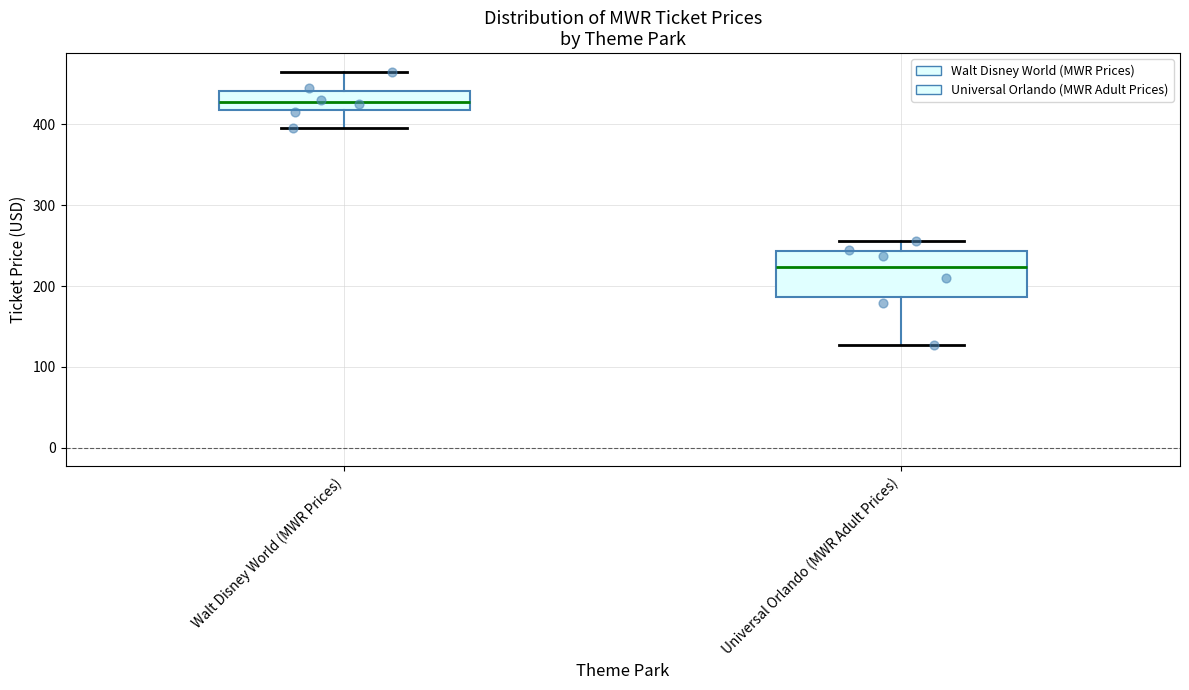

Which box is the tallest, from its lower edge to its upper edge?

Universal Orlando (MWR Adult Prices)